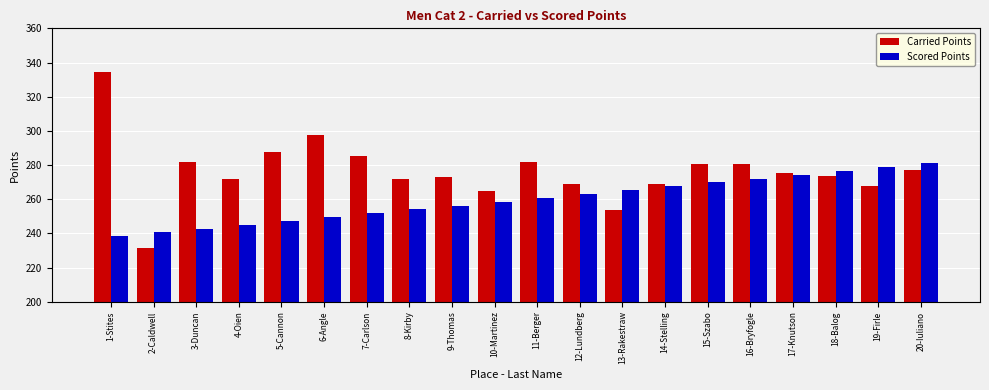

List the series in order of their peak value, highest first.

Carried Points, Scored Points